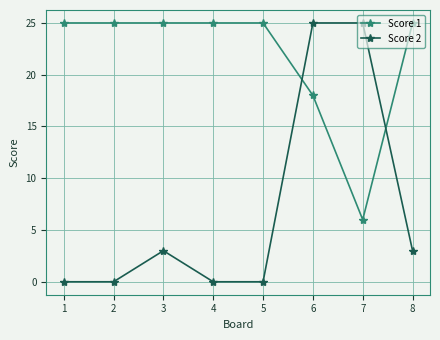

At which category is the sum across all series the highest?

6